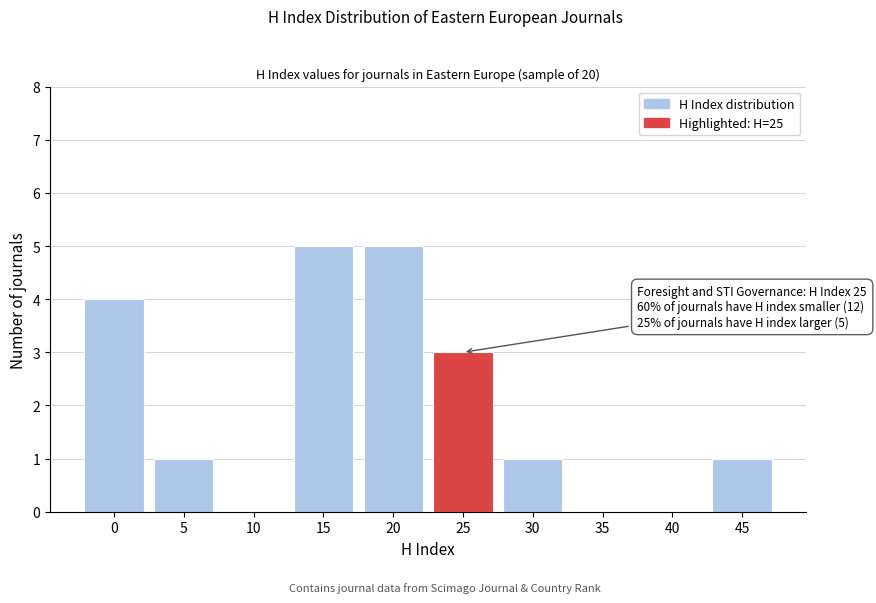

Reading left to right, what are all the values shown in this chart?

0=4	5=1	10=0	15=5	20=5	25=3	30=1	35=0	40=0	45=1